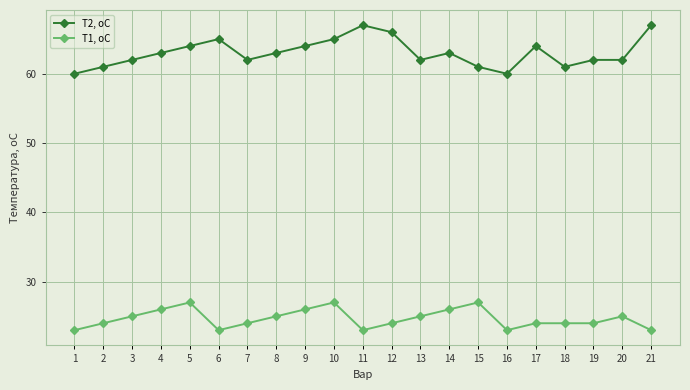

What is the average value of the Т2, оС series?

63